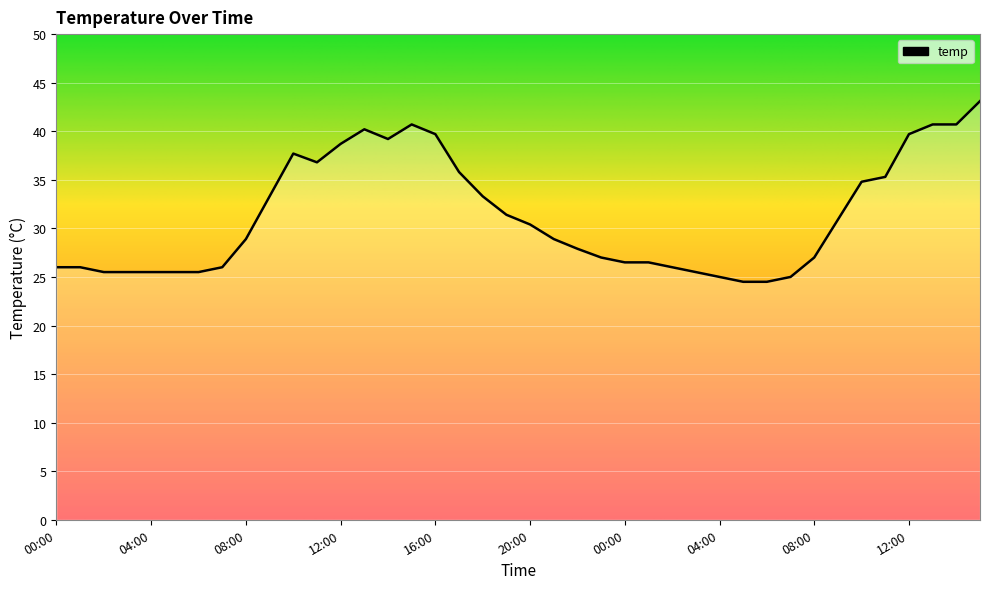

What is the smallest value displayed?

24.5